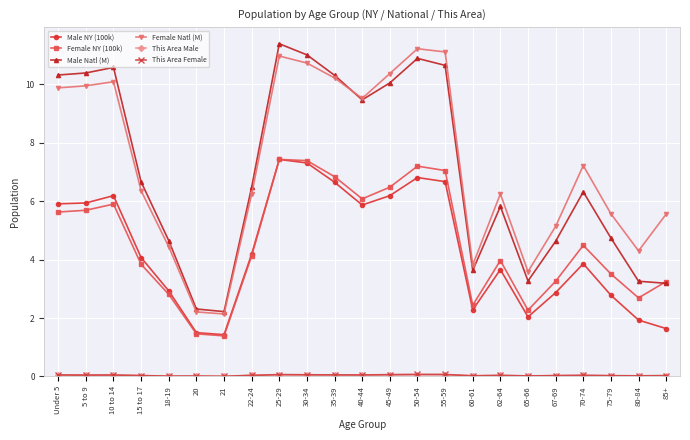

Where is Female NY (100k) nearest to the value 4?

62-64